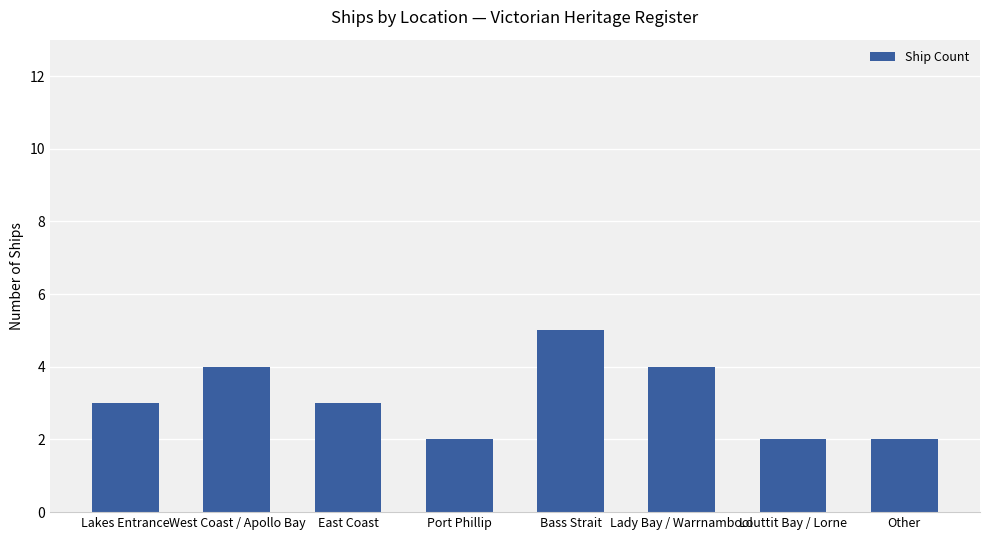

What is the label of the 8th bar from the right?

Lakes Entrance